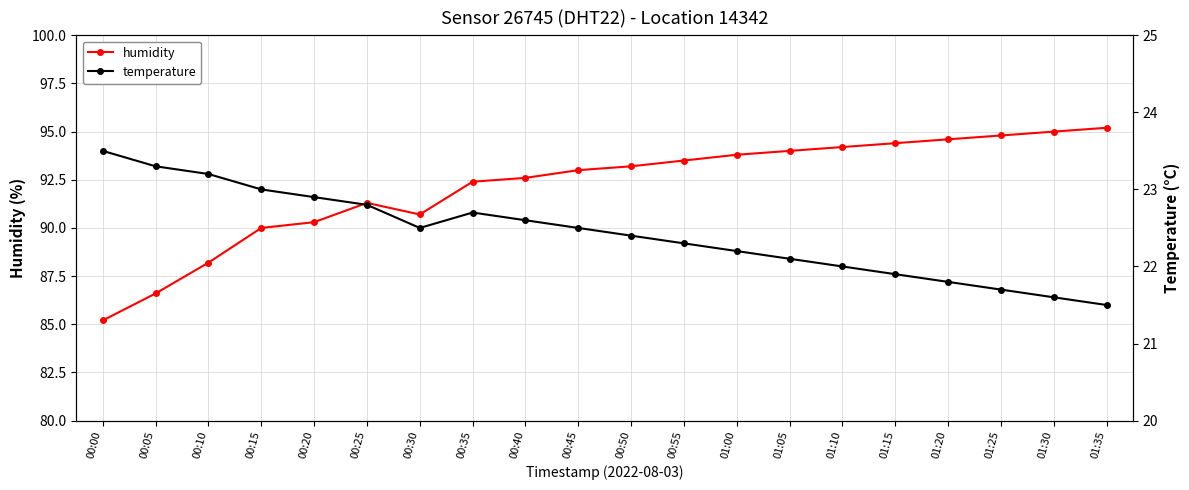

Where is the first local maximum for temperature?

00:35